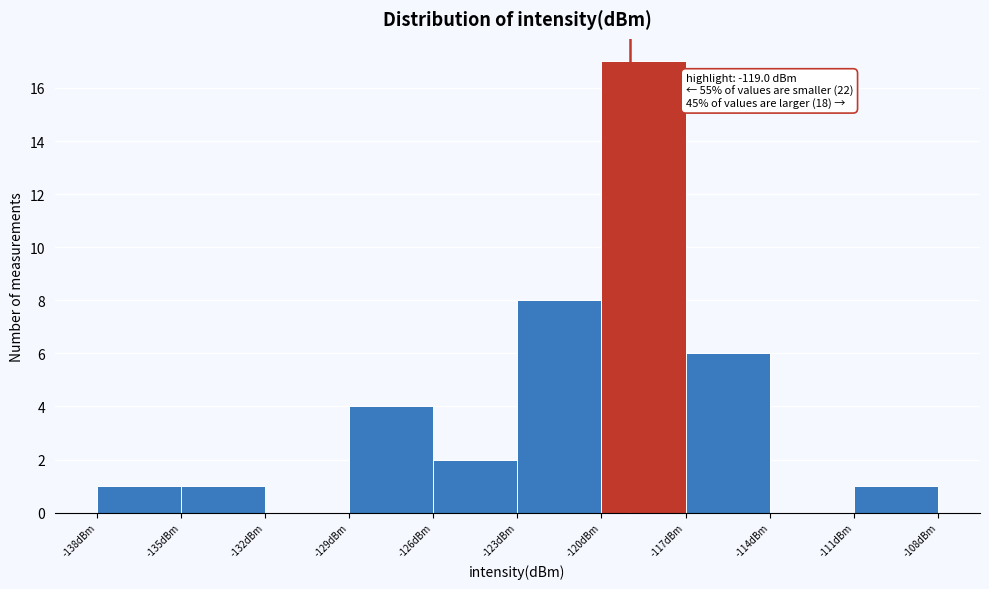

Which range on the x-axis has the tallest bar?

-120 to -117